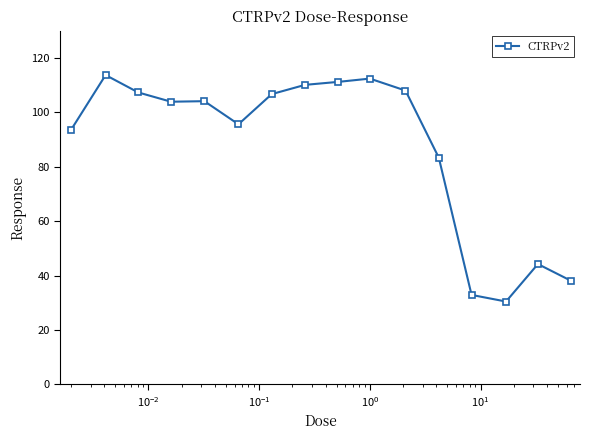

True or false: there are more than 1 points higher than both neighbors.

True